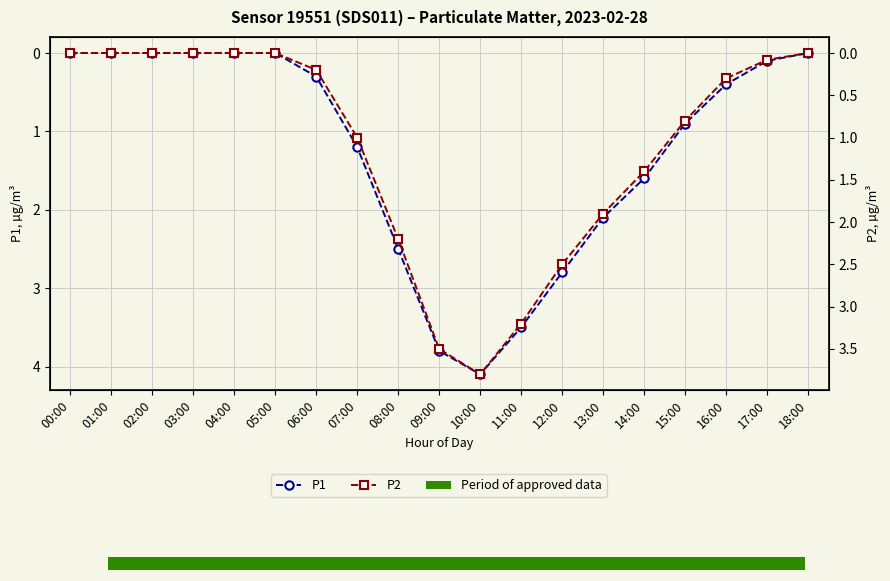

Which has a higher value, 06:00 or 03:00?

06:00